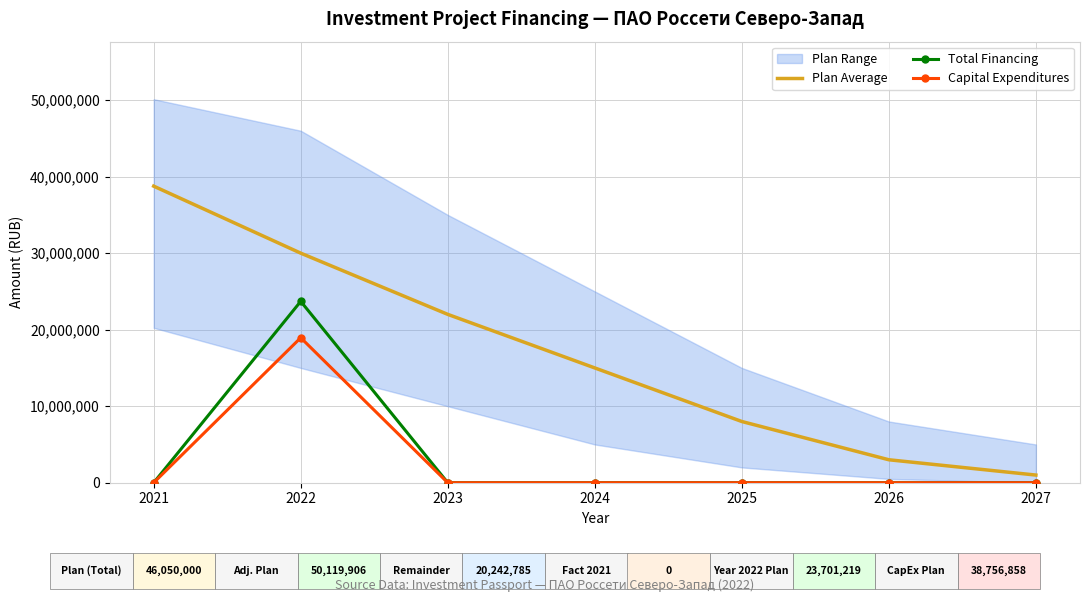

Reading left to right, what are all the values shown in this chart?

Plan Average: 38756858	30000000	22000000	15000000	8000000	3000000	1000000
Total Financing: 0	23701219	0	0	0	0	0
Capital Expenditures: 0	18946761	0	0	0	0	0